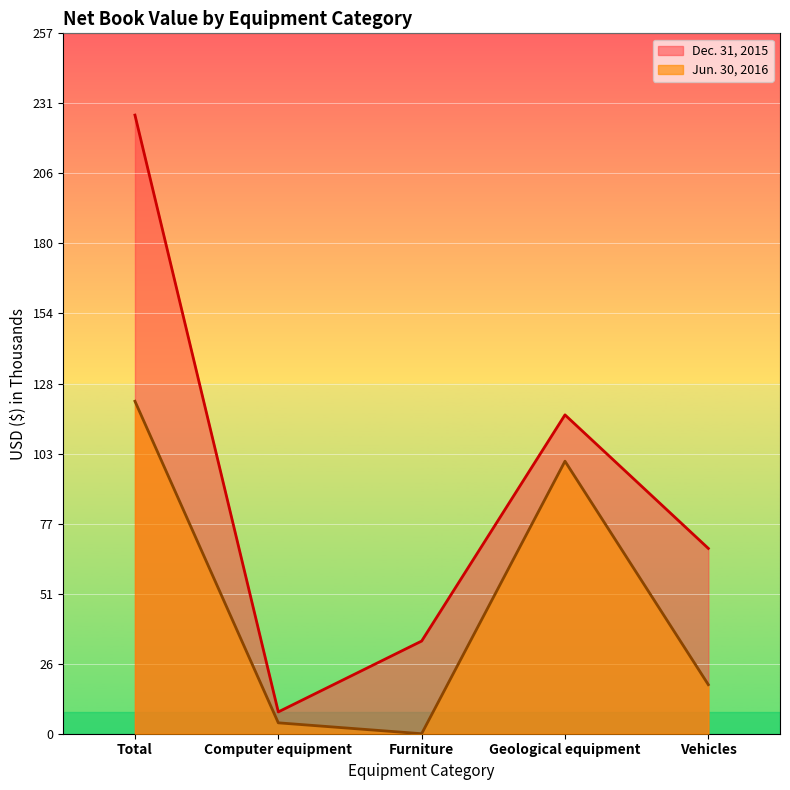

What is the value of the Dec. 31, 2015 point at the 1st from the left?

227